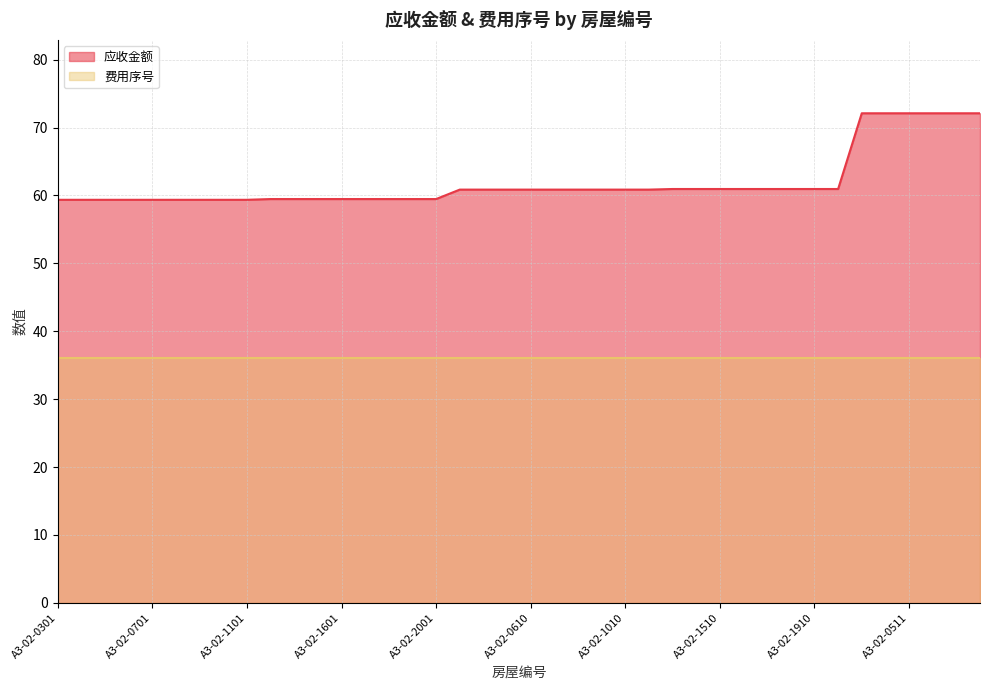

Reading left to right, list all the values displayed in this chart.

A3-02-0301=59.4	A3-02-0401=59.4	A3-02-0501=59.4	A3-02-0601=59.4	A3-02-0701=59.4	A3-02-0801=59.4	A3-02-0901=59.4	A3-02-1001=59.4	A3-02-1101=59.4	A3-02-1201=59.5	A3-02-1301=59.5	A3-02-1501=59.5	A3-02-1601=59.5	A3-02-1701=59.5	A3-02-1801=59.5	A3-02-1901=59.5	A3-02-2001=59.5	A3-02-0310=60.9	A3-02-0410=60.9	A3-02-0510=60.9	A3-02-0610=60.9	A3-02-0710=60.9	A3-02-0810=60.9	A3-02-0910=60.9	A3-02-1010=60.9	A3-02-1110=60.9	A3-02-1210=61.0	A3-02-1310=61.0	A3-02-1510=61.0	A3-02-1610=61.0	A3-02-1710=61.0	A3-02-1810=61.0	A3-02-1910=61.0	A3-02-2010=61.0	A3-02-0311=72.1	A3-02-0411=72.1	A3-02-0511=72.1	A3-02-0611=72.1	A3-02-0711=72.1	A3-02-0811=72.1